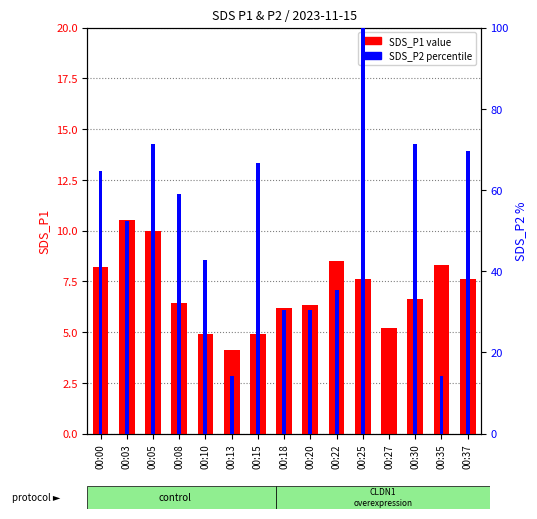

List the labels in order of SDS_P2 percentile value, largest first.

00:25, 00:05, 00:30, 00:37, 00:15, 00:00, 00:08, 00:03, 00:10, 00:22, 00:18, 00:20, 00:13, 00:35, 00:27